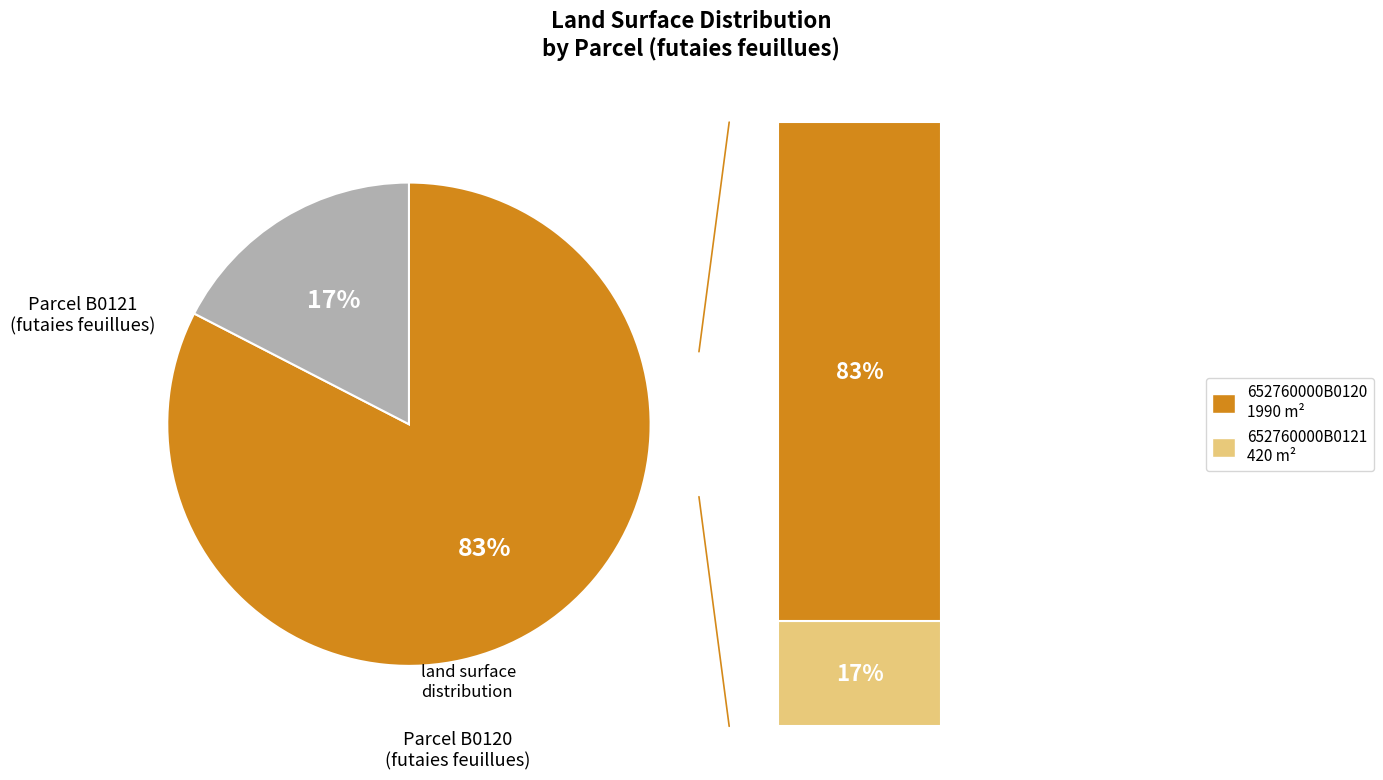

Does any single category account for the majority?

Yes